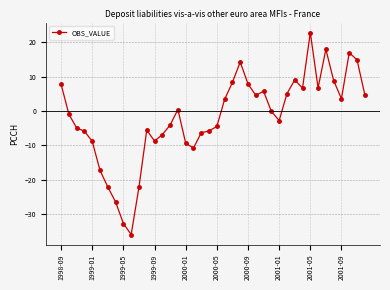

What is the sum of all values?

-71.9